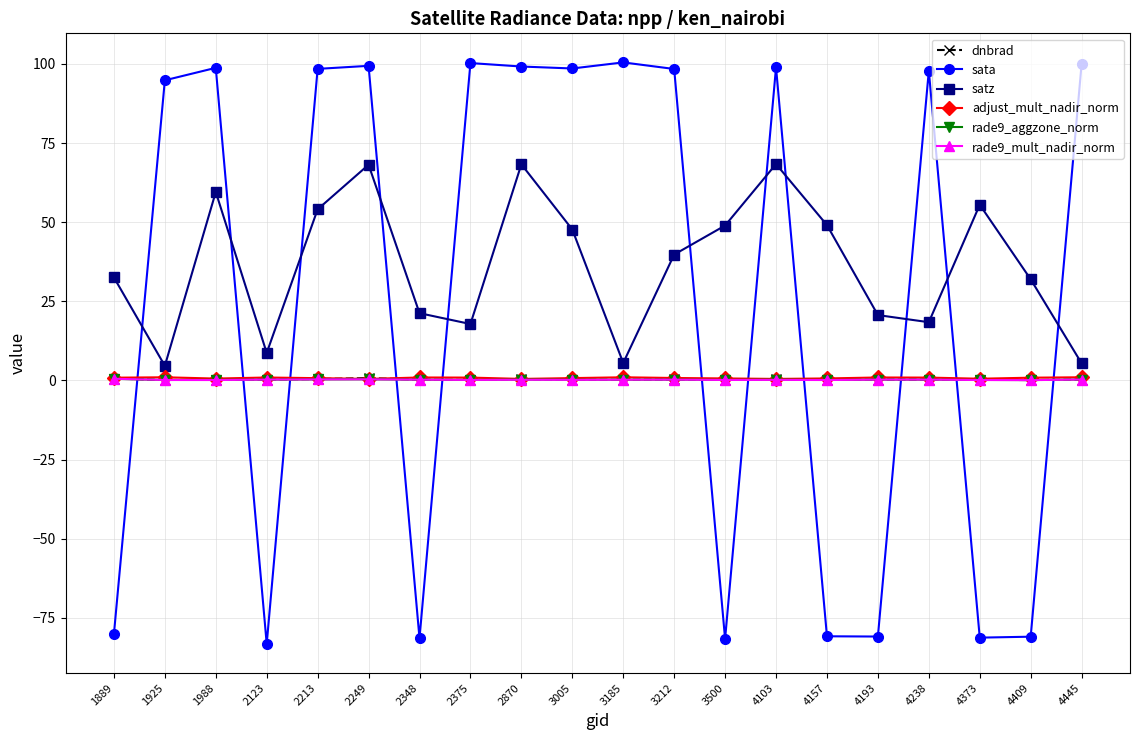

How many data points does each series have?

20